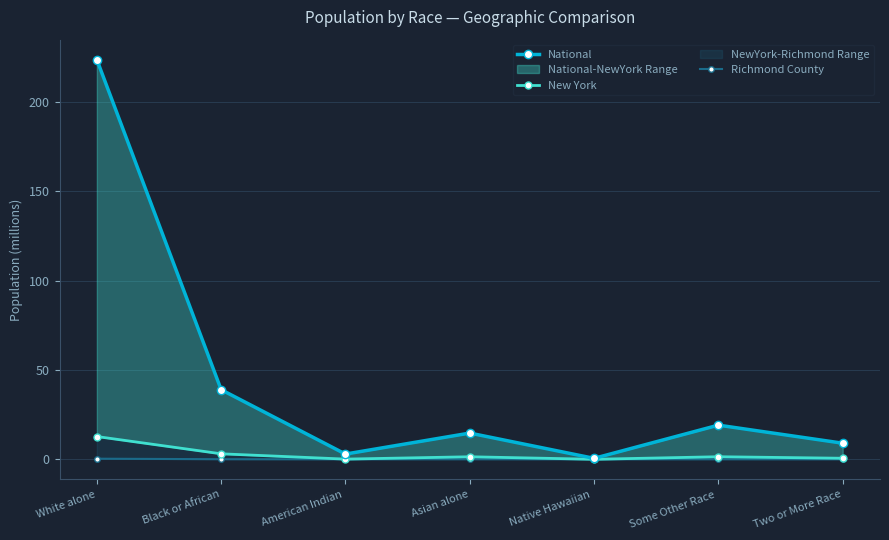

List the labels in order of National value, smallest first.

Native Hawaiian , American Indian , Two or More Race, Asian alone, Some Other Race , Black or African, White alone